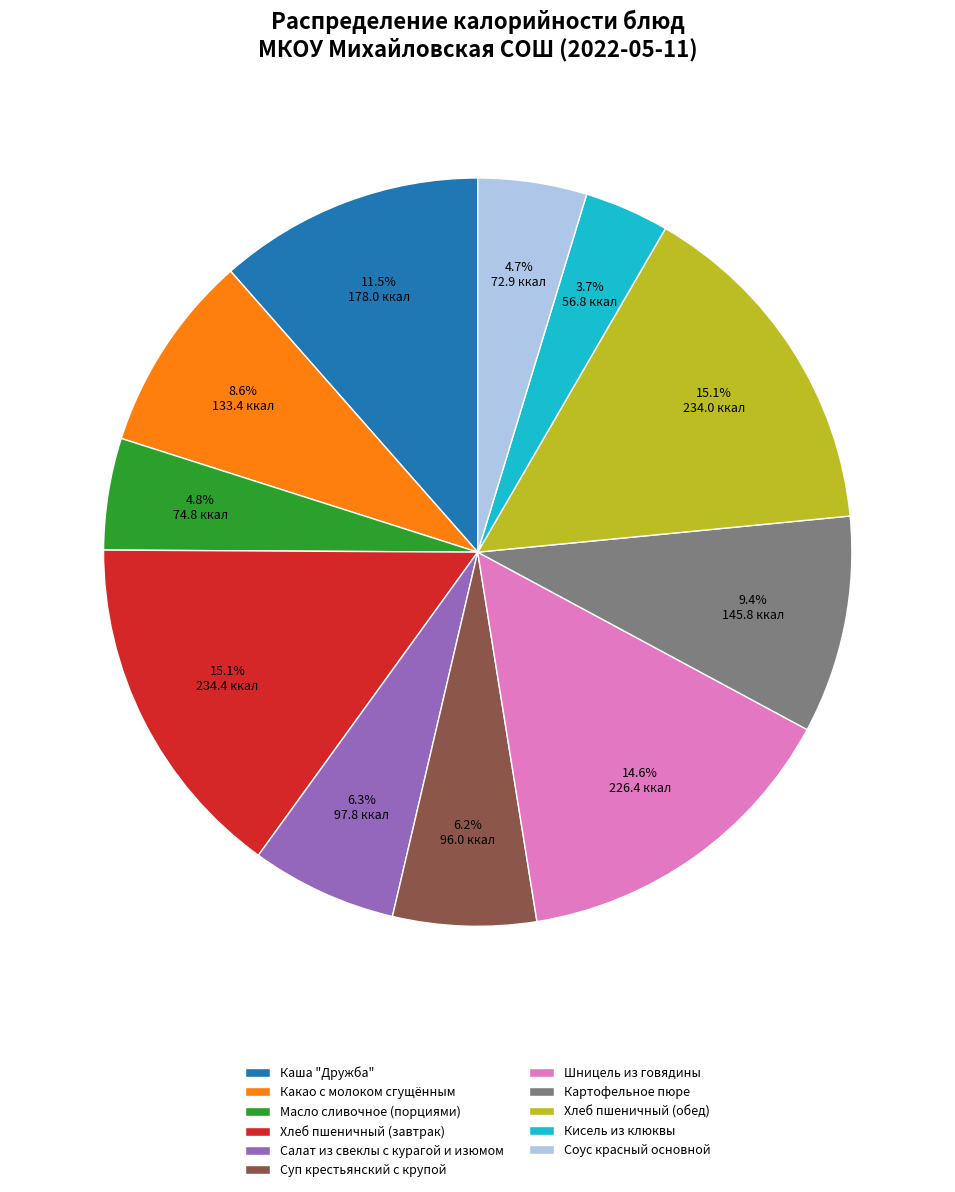

Does Шницель из говядины account for over 50% of the chart?

No